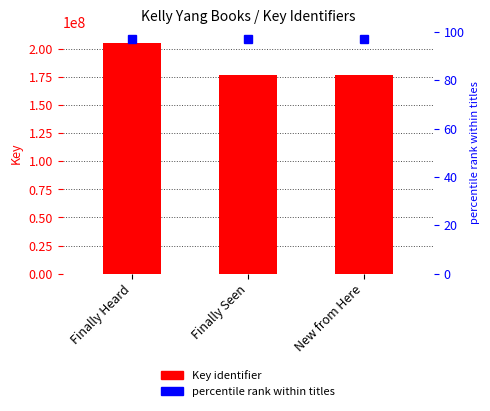

Does the chart contain any negative values?

No